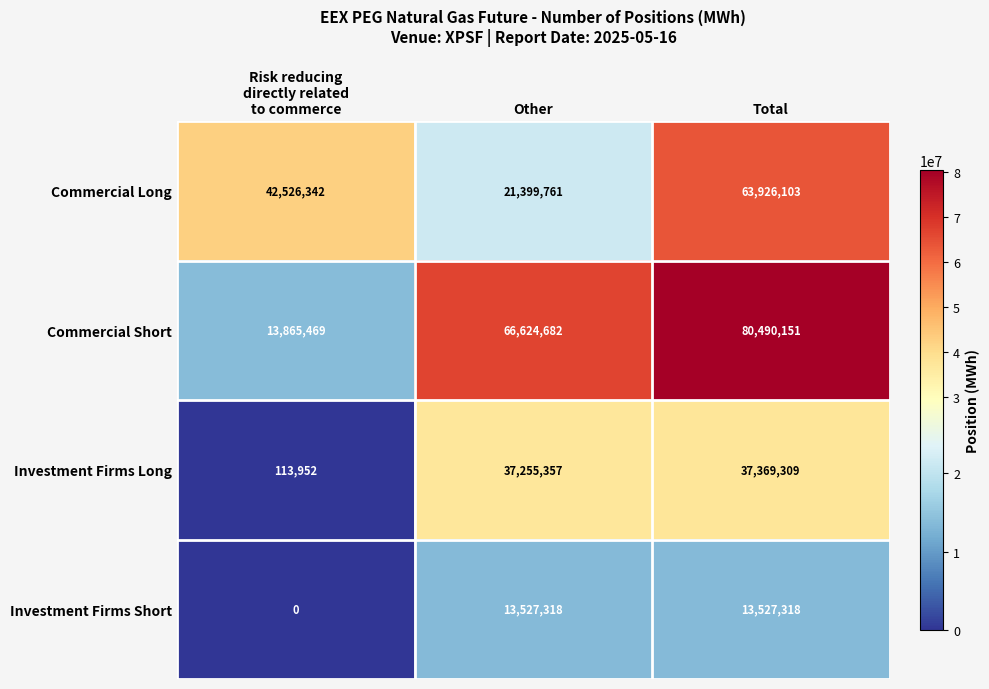

The value of Commercial Long at Total is 63926103. True or false?

True